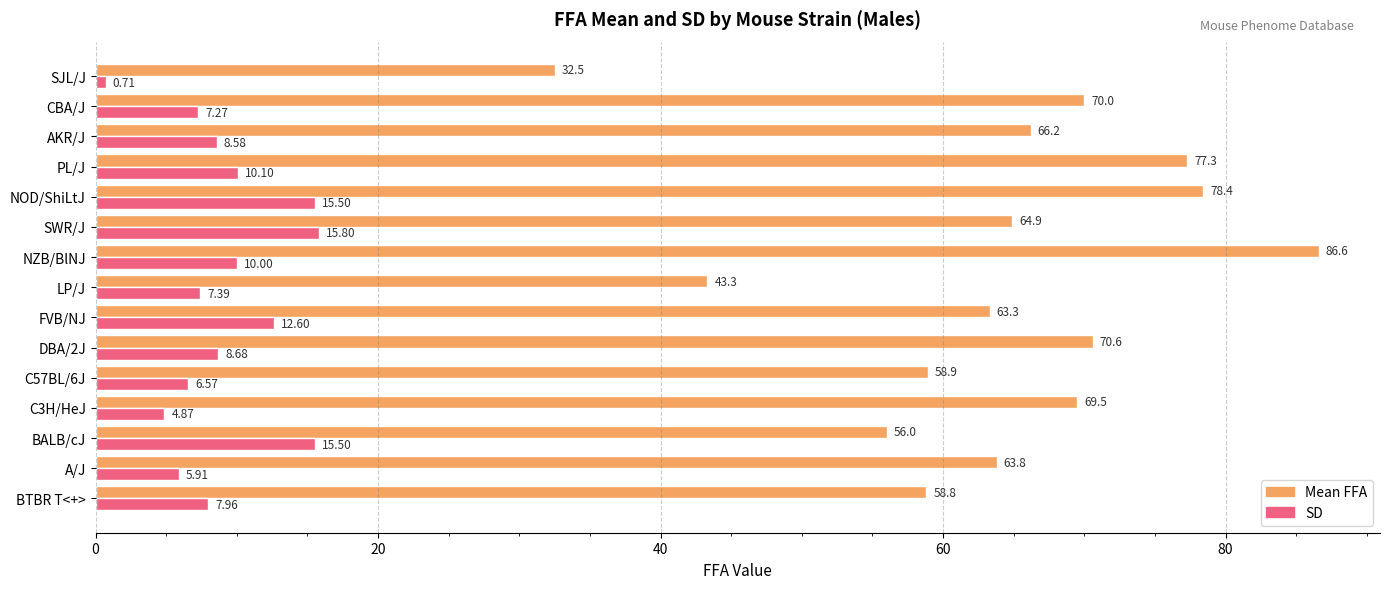

Where is SD nearest to the value 8?

BTBR T<+>